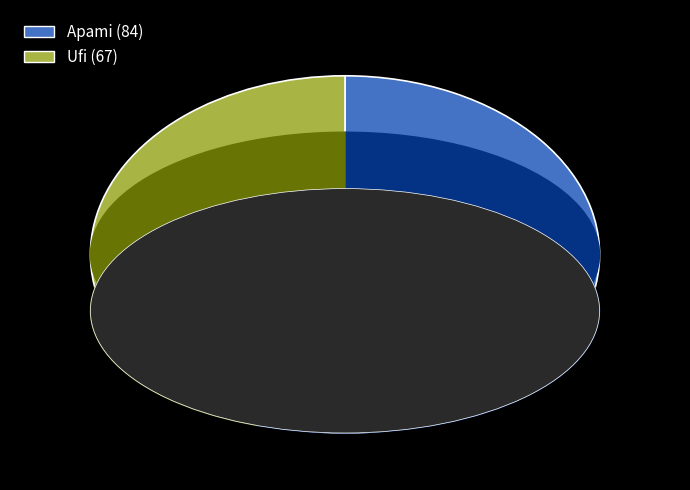

To the nearest percent, what is the average slice percentage?

50%